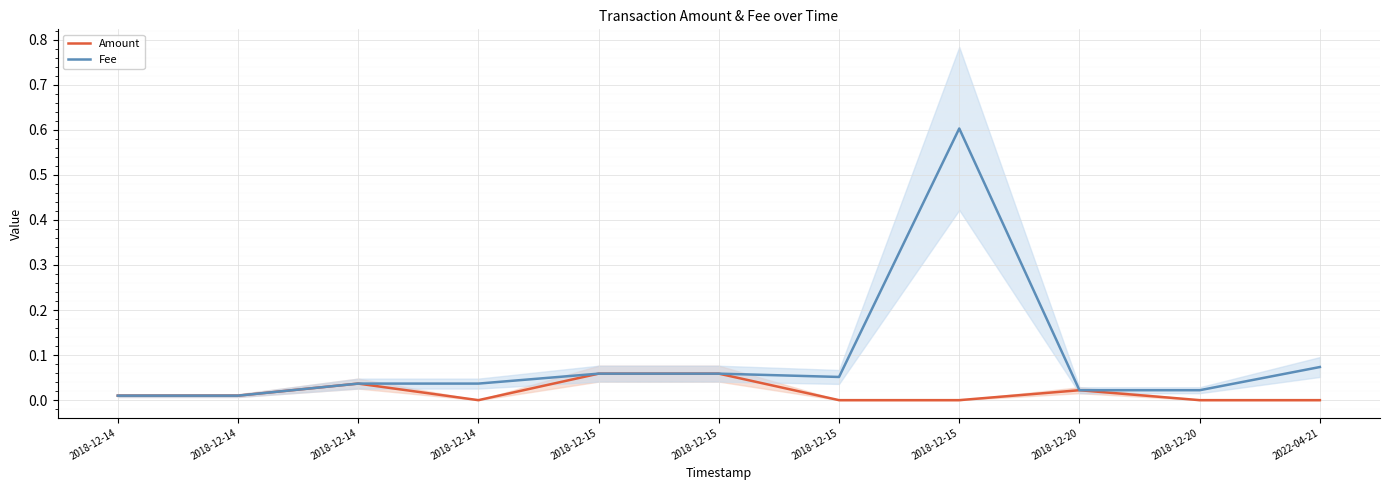

At how many categories does at least one series exceed 0?

11